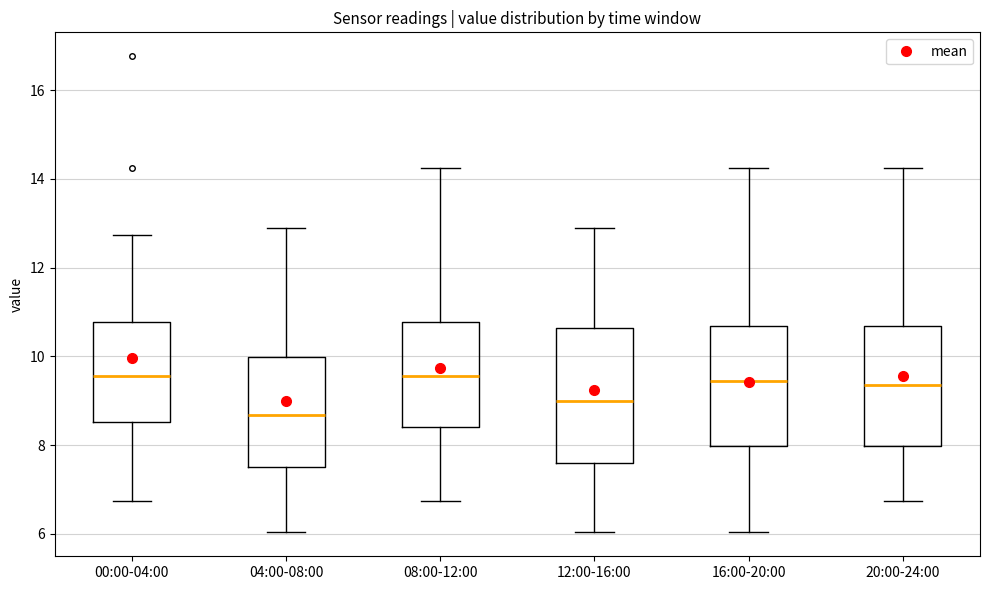

Reading left to right, read every box against the y-axis: the position of its median line, the range the box covers, and the ends of its whiskers. The values are not printed on the chart, so give them approximately, as read against the axis.

00:00-04:00: median 9.6, box 8.6 to 10.8, whiskers 6.8 to 12.8
04:00-08:00: median 8.6, box 7.4 to 10.0, whiskers 6.0 to 13.0
08:00-12:00: median 9.6, box 8.4 to 10.8, whiskers 6.8 to 14.2
12:00-16:00: median 9.0, box 7.6 to 10.6, whiskers 6.0 to 13.0
16:00-20:00: median 9.4, box 8.0 to 10.6, whiskers 6.0 to 14.2
20:00-24:00: median 9.4, box 8.0 to 10.6, whiskers 6.8 to 14.2